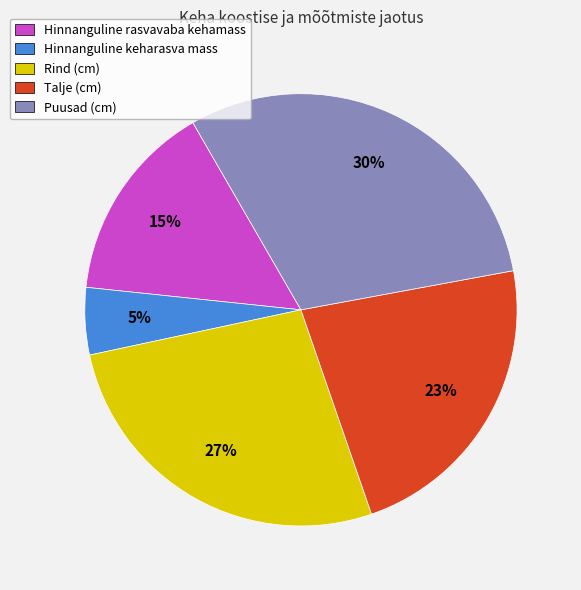

Do Hinnanguline rasvavaba kehamass and Talje (cm) together represent more than half of the pie?

No